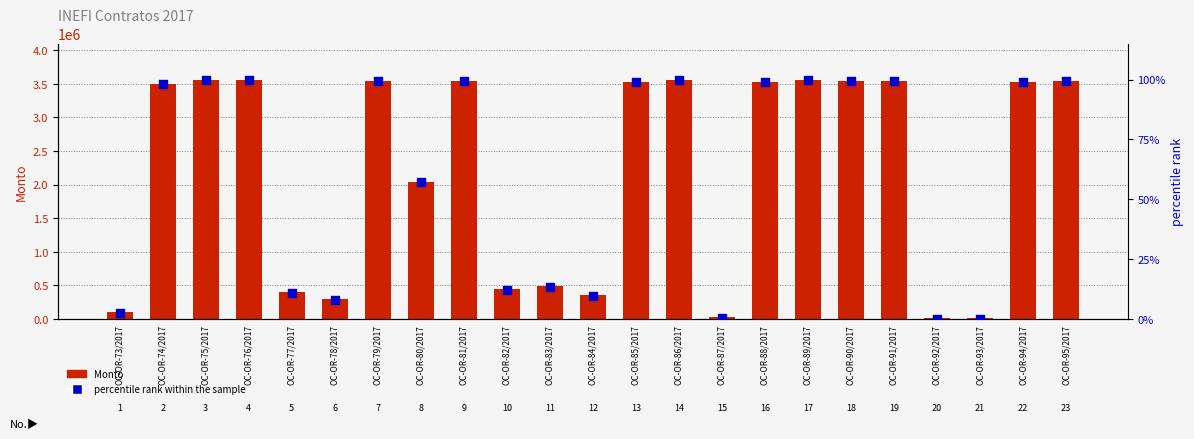

Which series has the largest Y range (max minus min)?

Monto